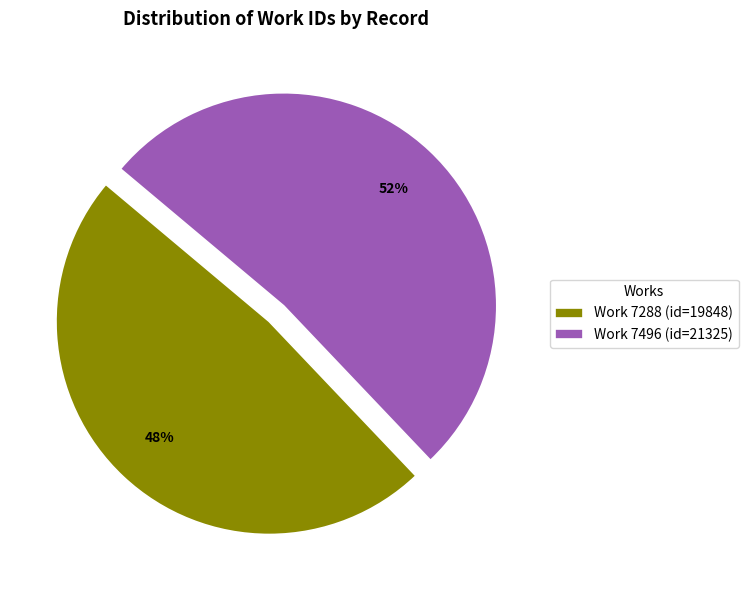

How many segments does this pie chart have?

2